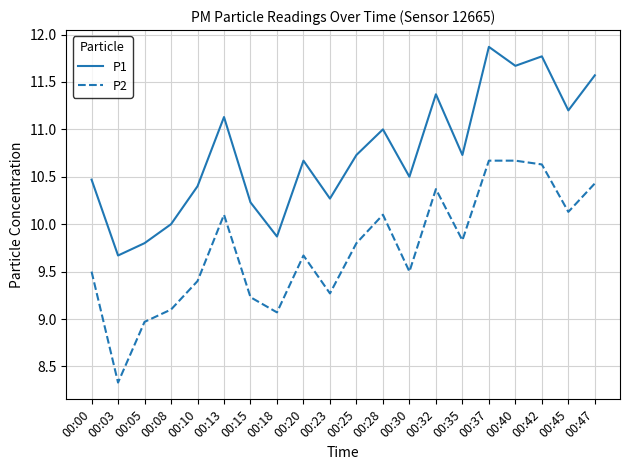

What value does the P1 series have at 00:23?

10.3